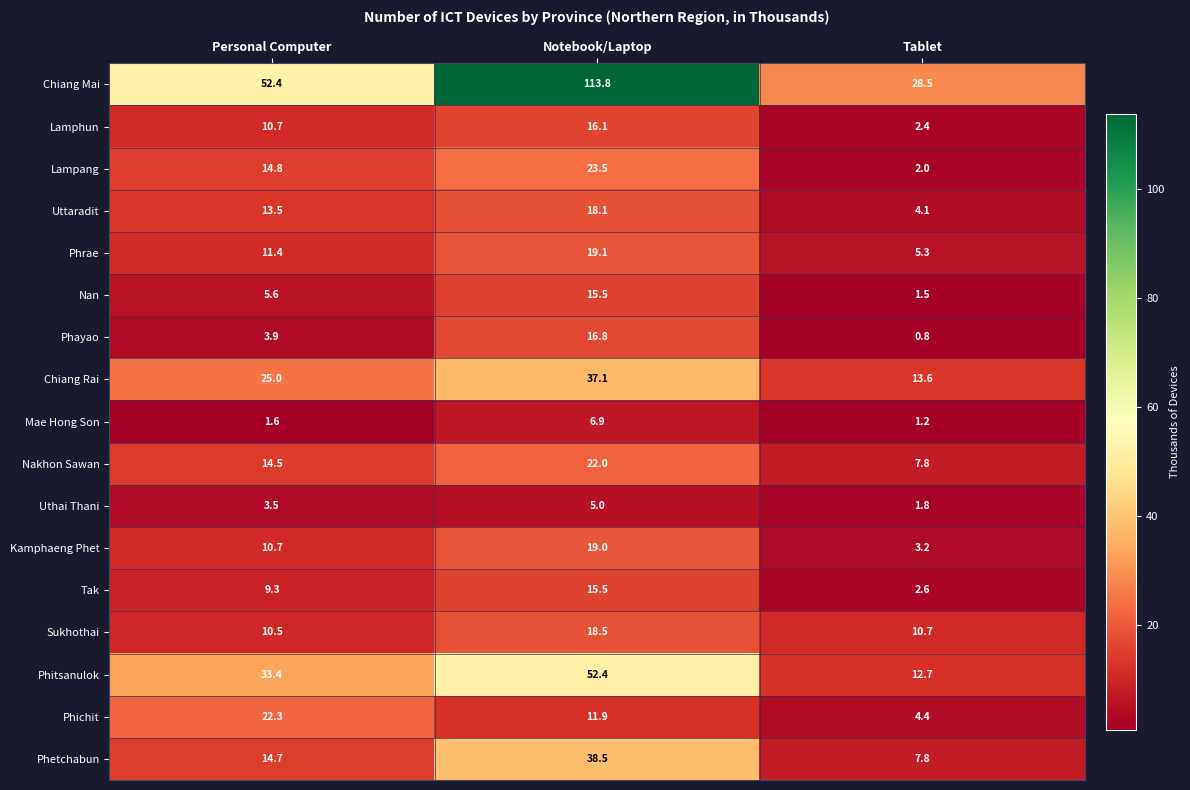

What is the average value of the Nan series?

7.5